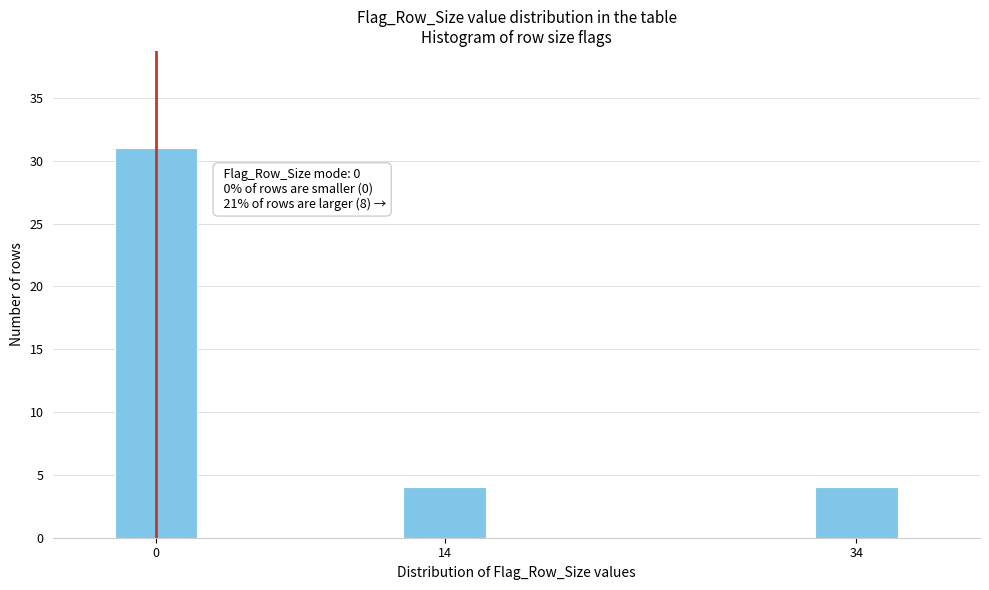

Reading left to right, transcribe all the data shown in this chart.

0=31	14=4	34=4